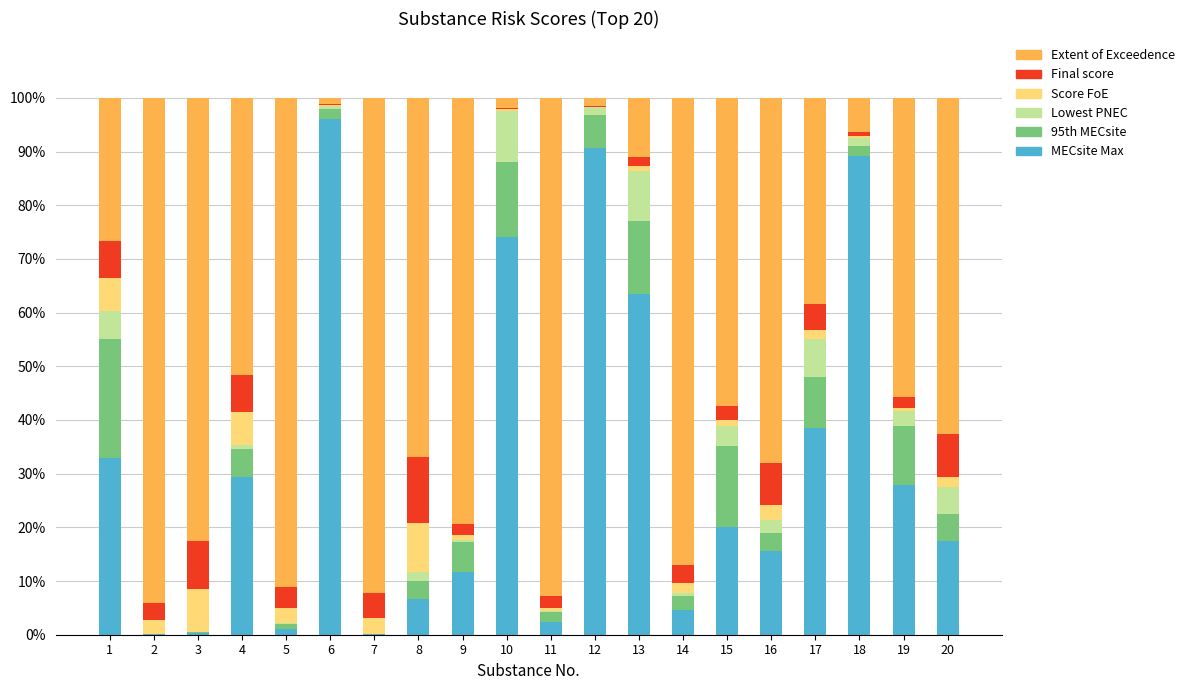

Which category has the highest value in the MECsite Max series?

6